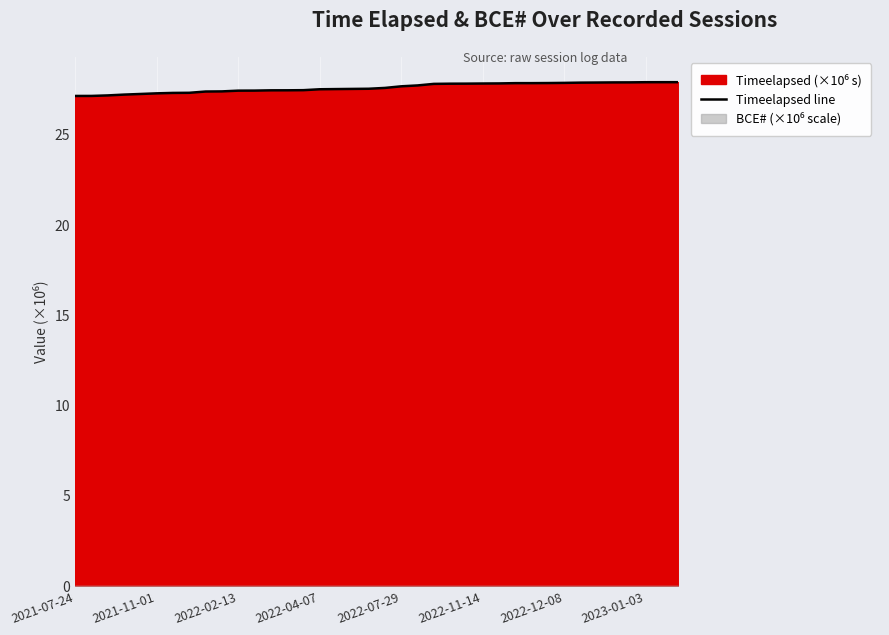

The Timeelapsed line series shows 9.2 at 2022-11-14. True or false?

False